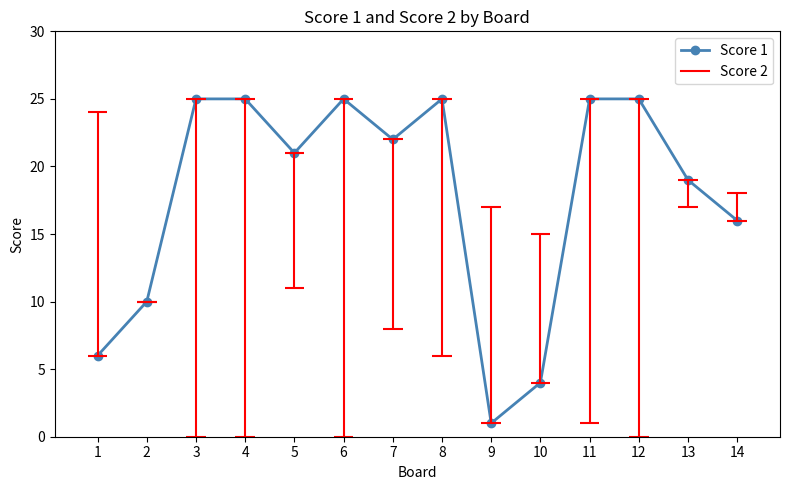

True or false: the data shows 10 at 2.

True